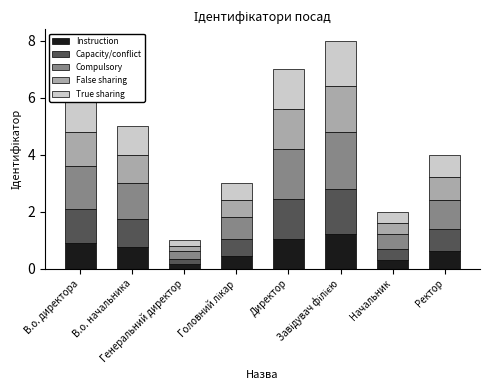

What is the maximum value for Instruction?

1.2